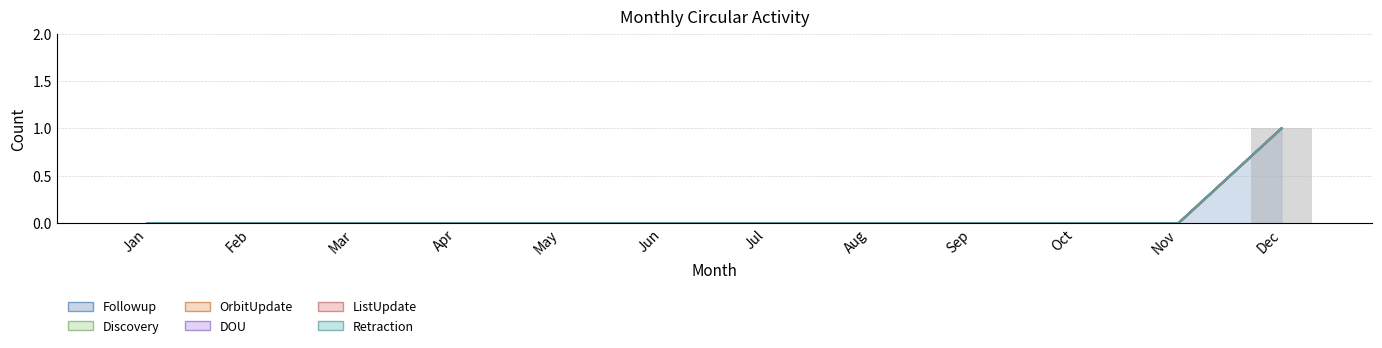

How many distinct data groups are displayed?

6